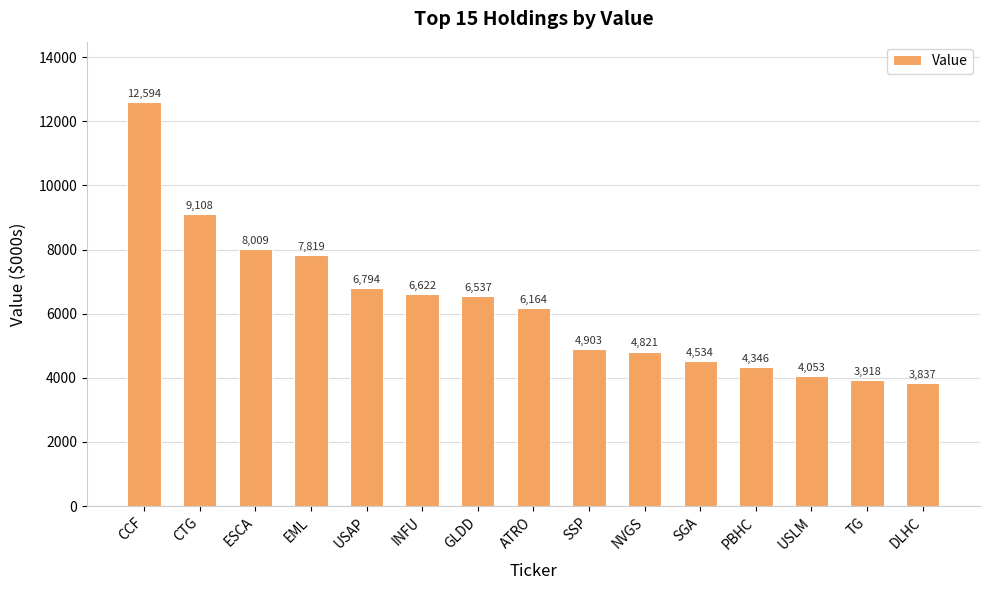

Reading left to right, list all the values displayed in this chart.

CCF=12594	CTG=9108	ESCA=8009	EML=7819	USAP=6794	INFU=6622	GLDD=6537	ATRO=6164	SSP=4903	NVGS=4821	SGA=4534	PBHC=4346	USLM=4053	TG=3918	DLHC=3837